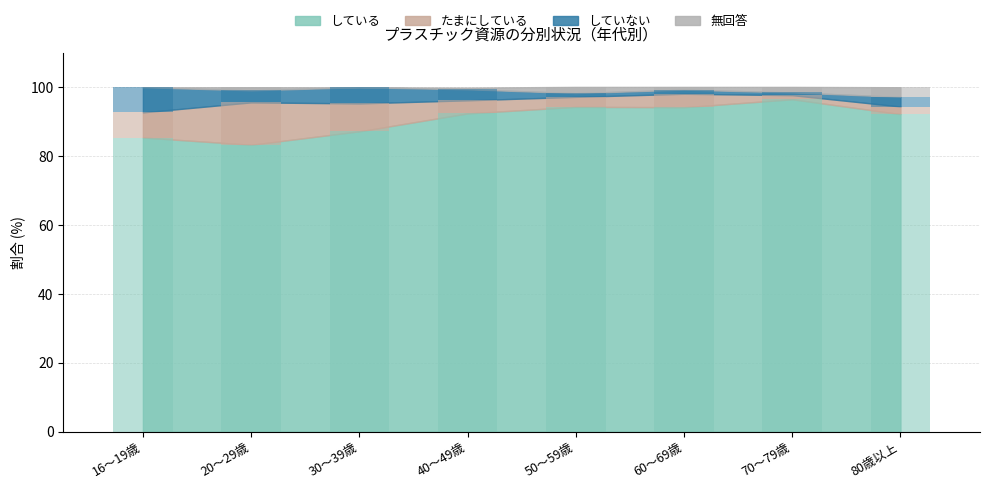

What is the label of the 5th bar from the left?

50～59歳